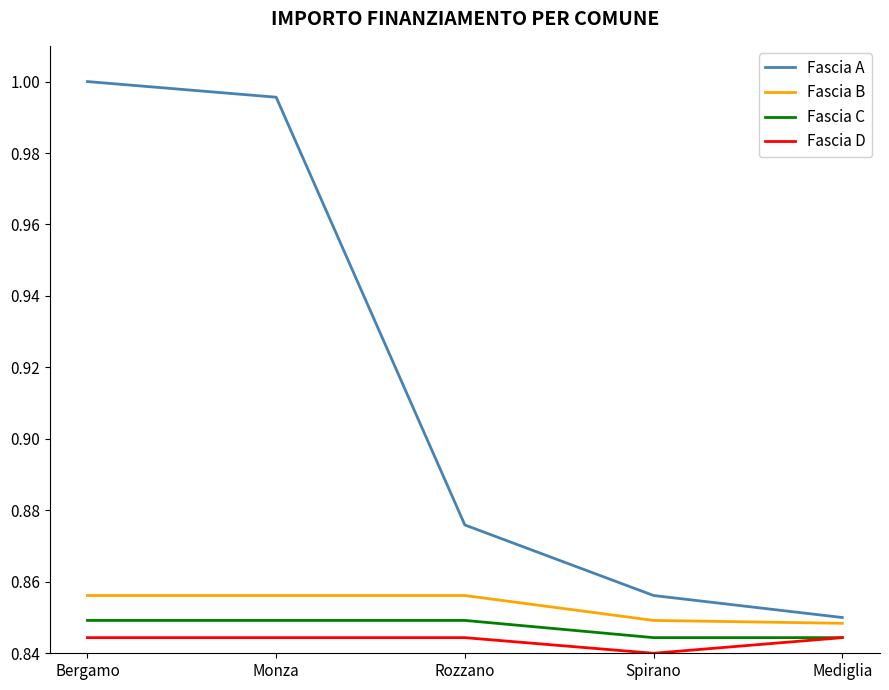

Which category has the lowest value in the Fascia D series?

Spirano